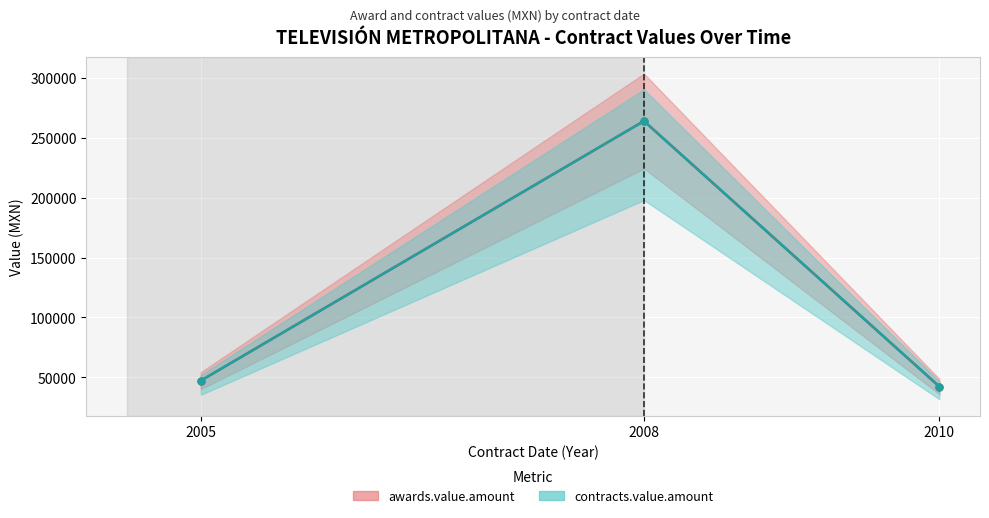

What is the minimum value for contracts.value.amount?

42241.4